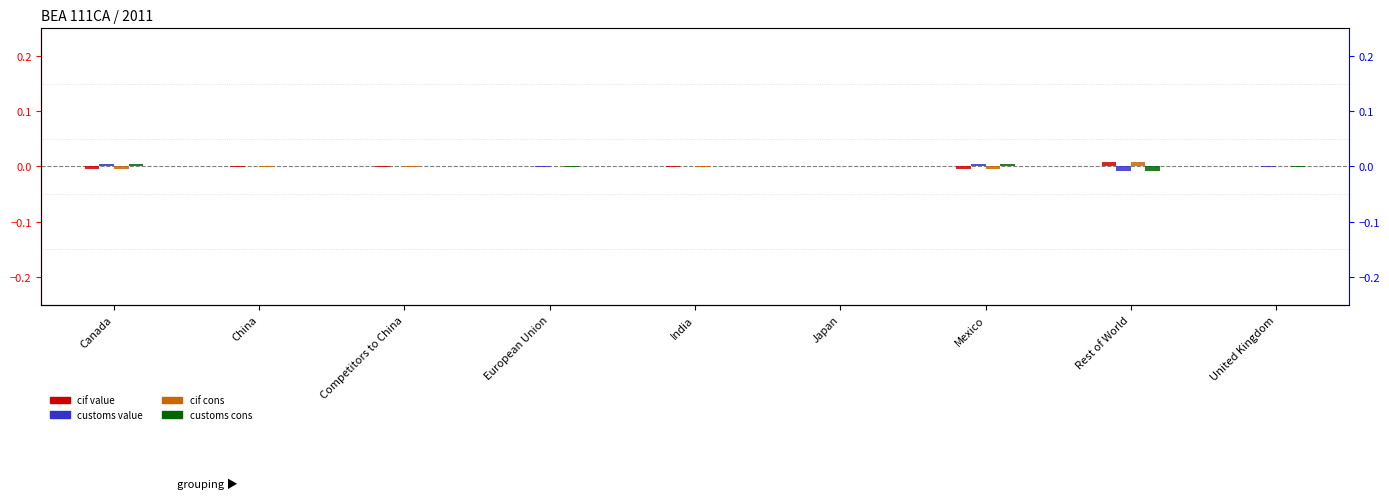

Which series changed the most between European Union and Japan?

customs cons